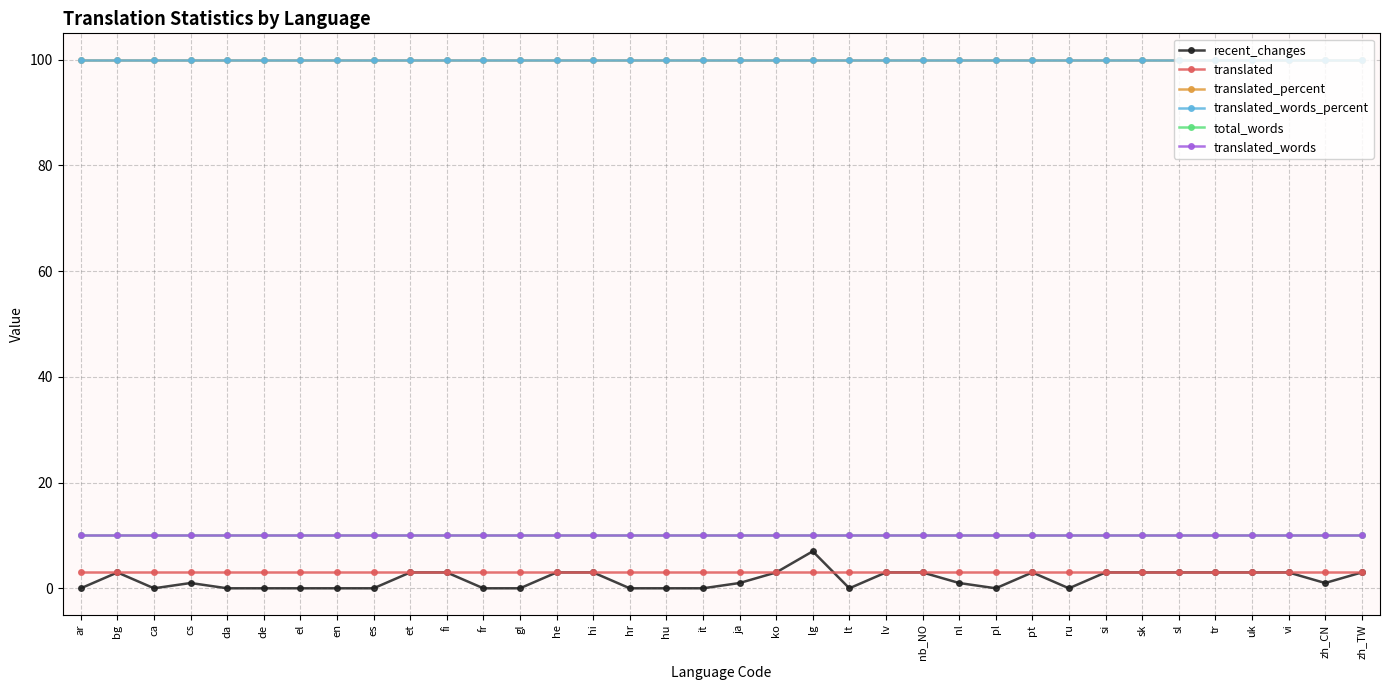

What position from the left is ru?

28